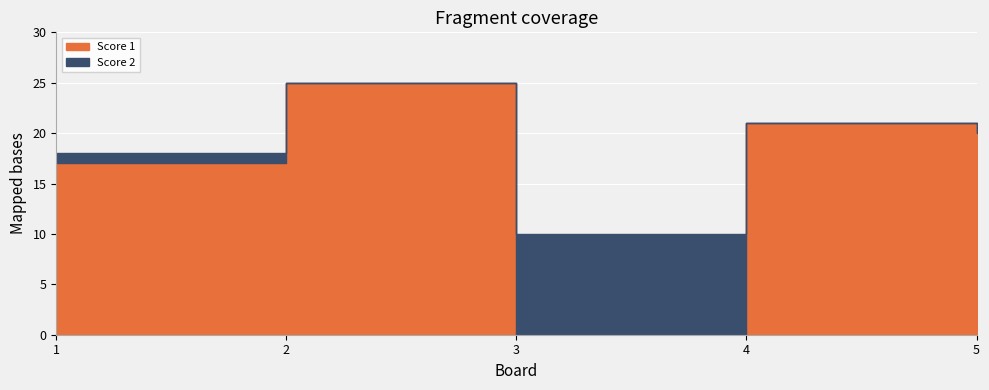

True or false: Score 1 has a value of 20 at 5.

True